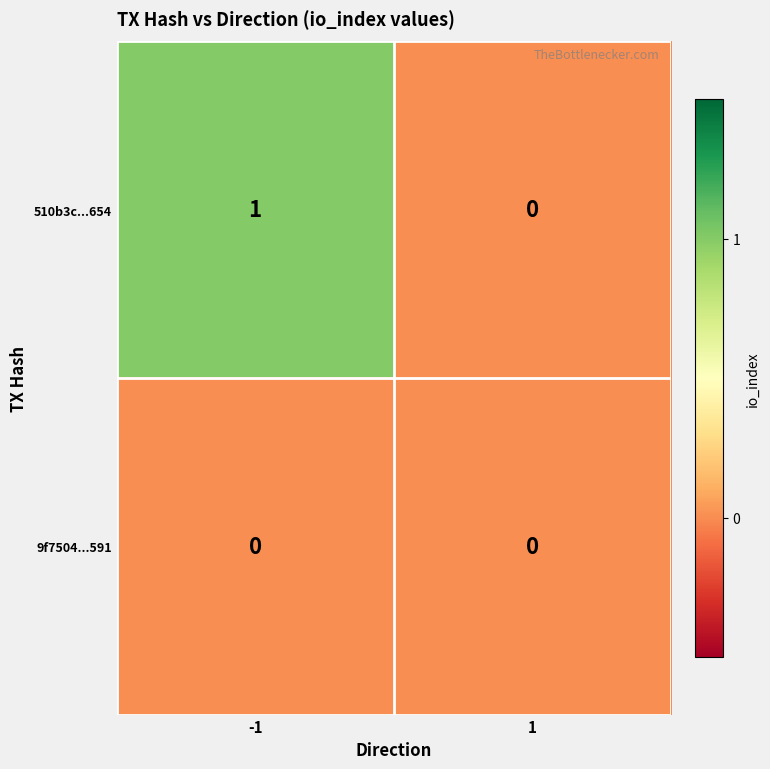

Rank the series at -1 from lowest to highest value.

9f7504...591, 510b3c...654